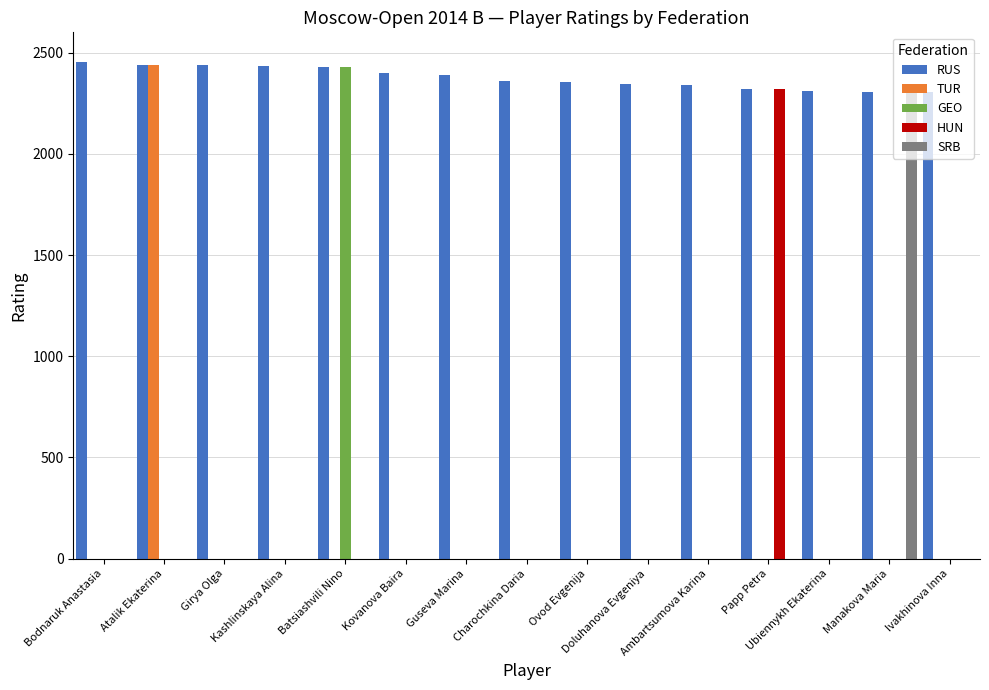

What is the sum of all HUN values?

2319